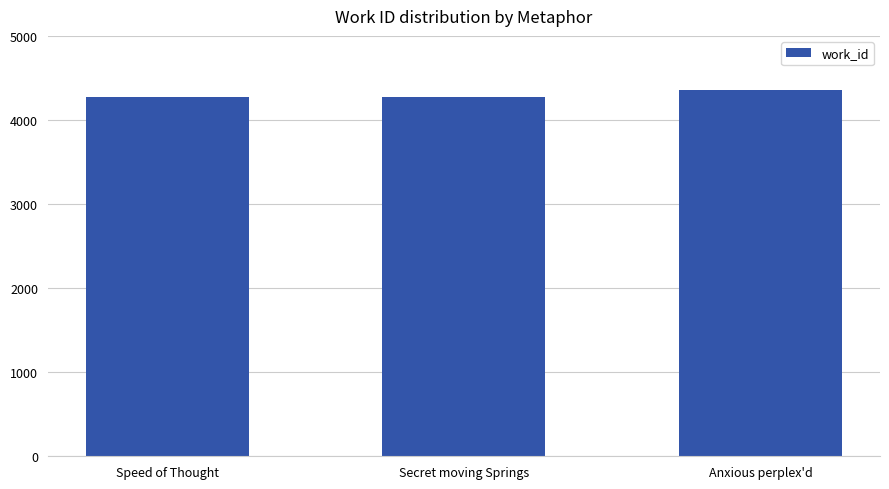

What is the value of the 3rd bar from the left?

4351